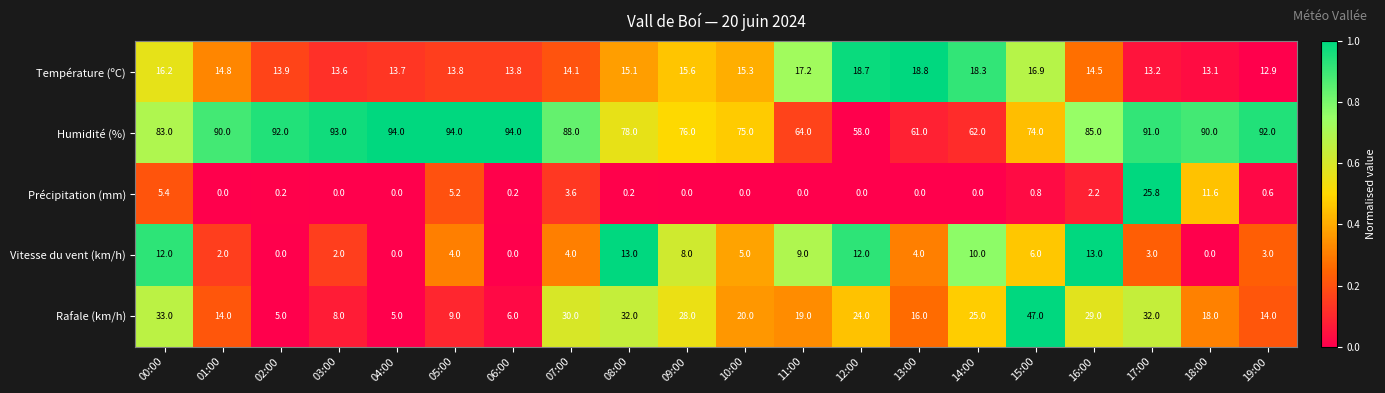

At which category is the sum across all series the highest?

17:00